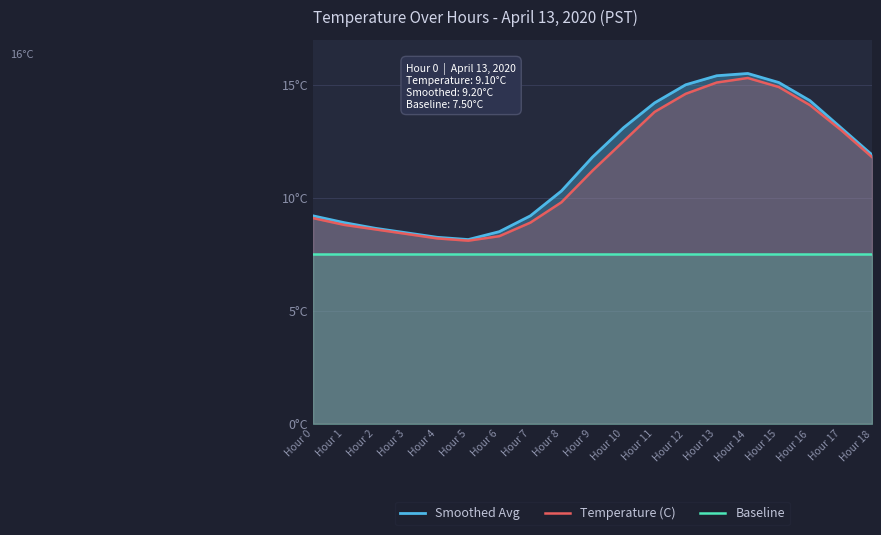

True or false: Temperature (C) and Baseline cross at least once.

False